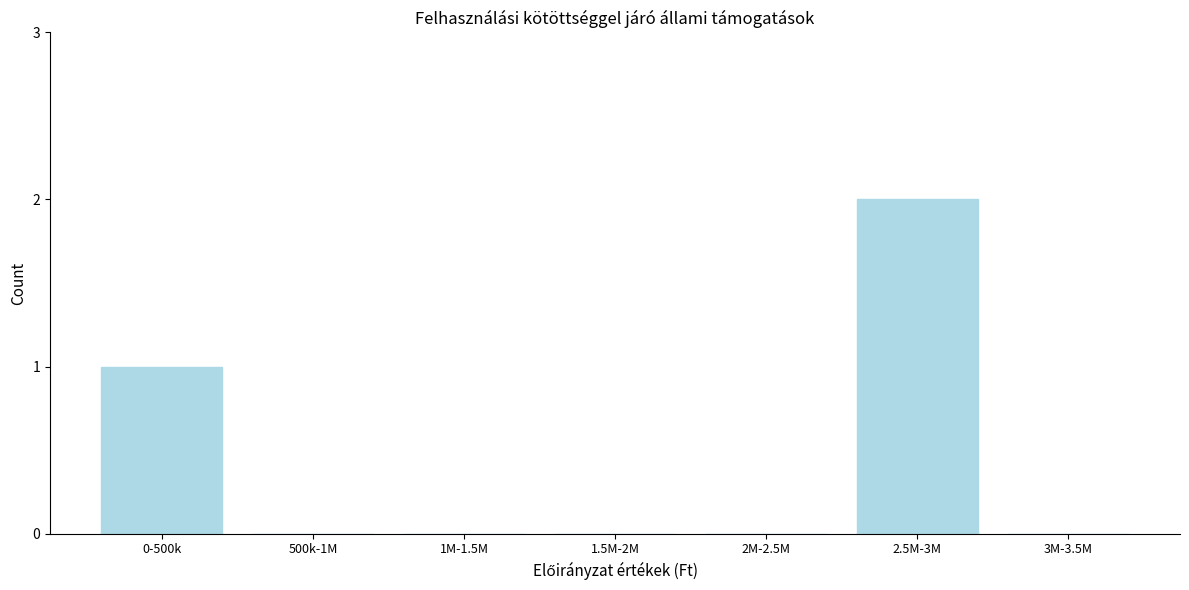

Reading left to right, what are all the values shown in this chart?

0-500k=1	500k-1M=0	1M-1.5M=0	1.5M-2M=0	2M-2.5M=0	2.5M-3M=2	3M-3.5M=0